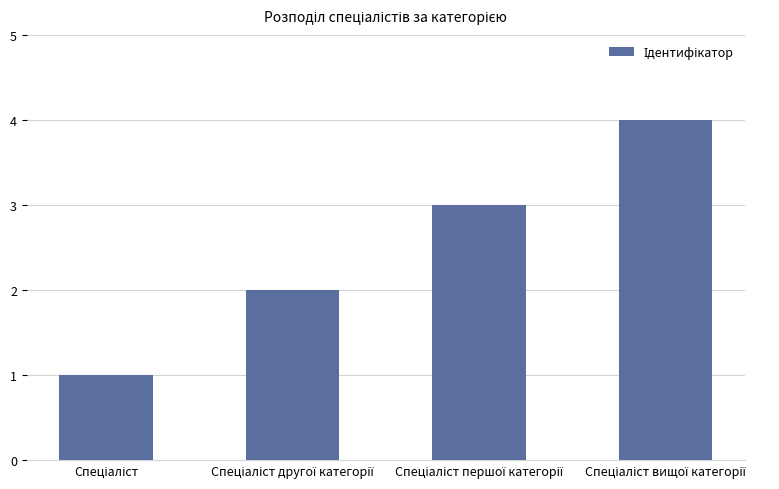

What is the maximum value shown in the chart?

4